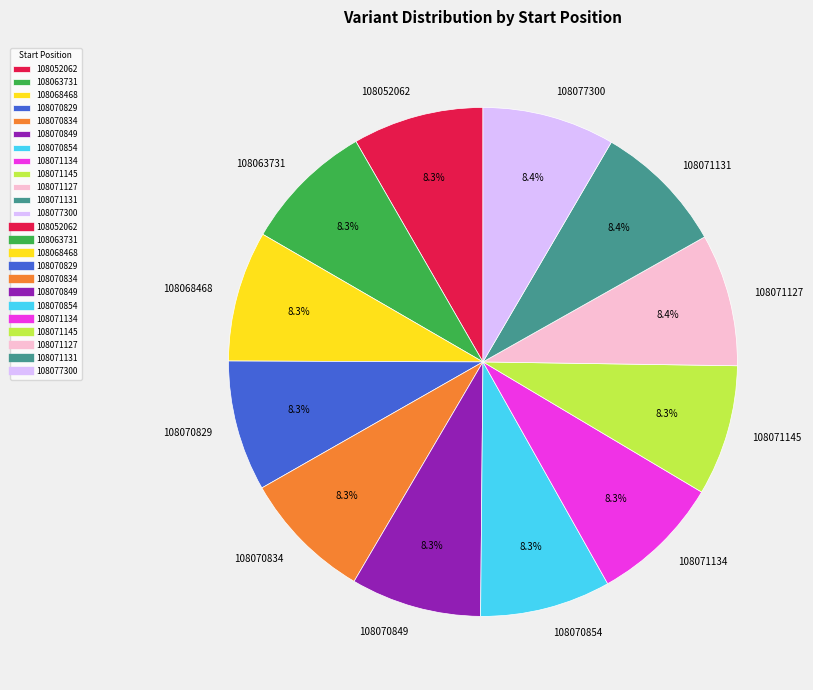

Does 108070849 account for over 50% of the chart?

No